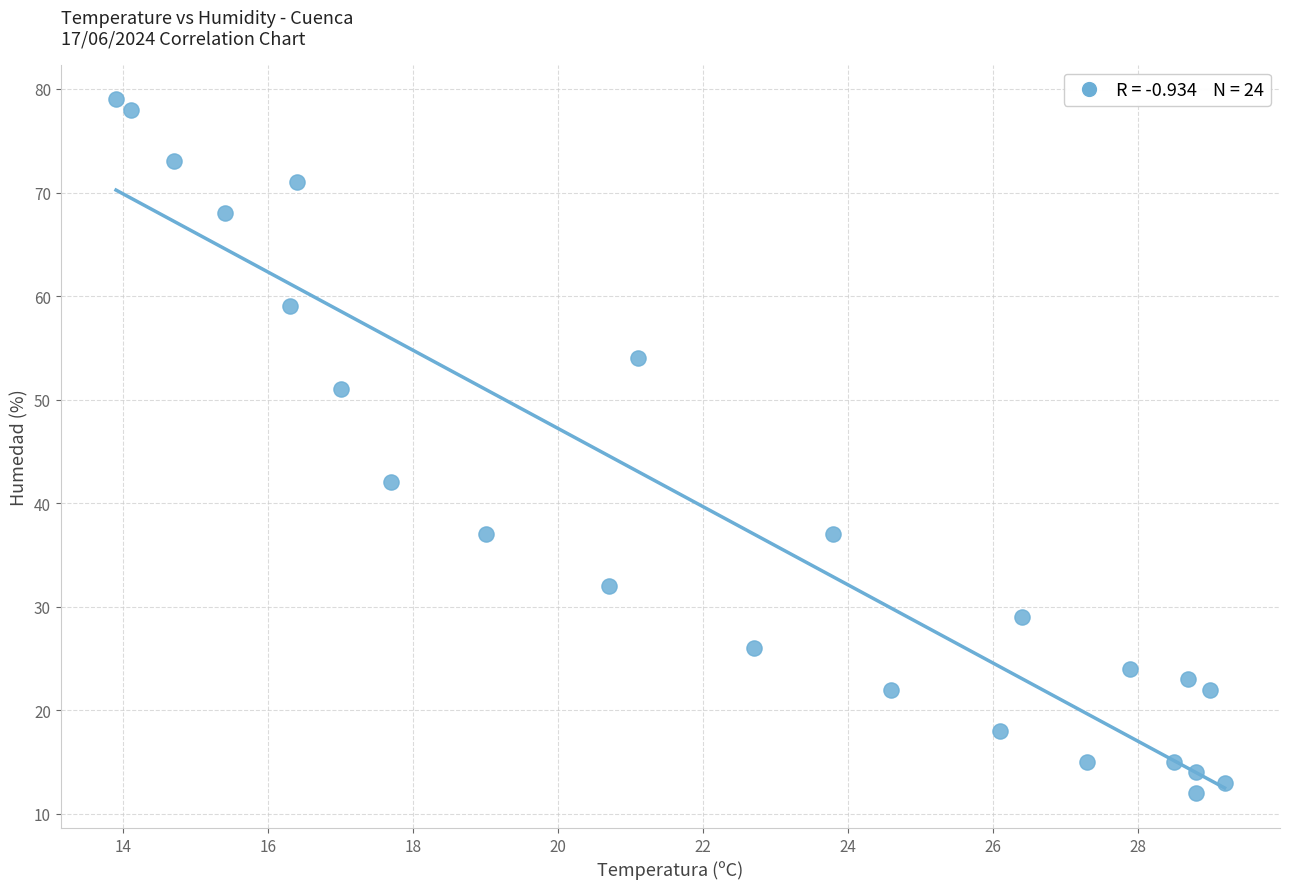

What Y value in the scatter plot is closest to 45?

42